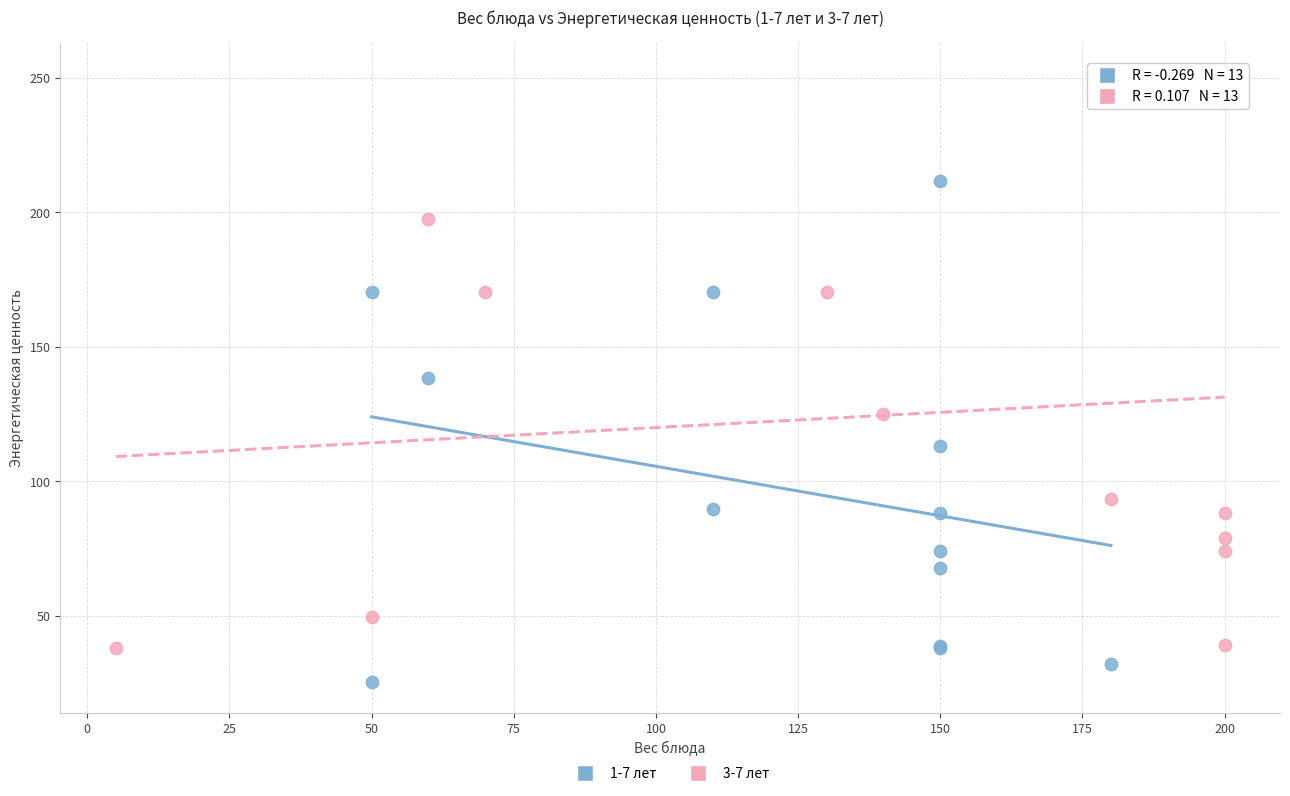

Which series reaches the minimum Y coordinate?

1-7 лет